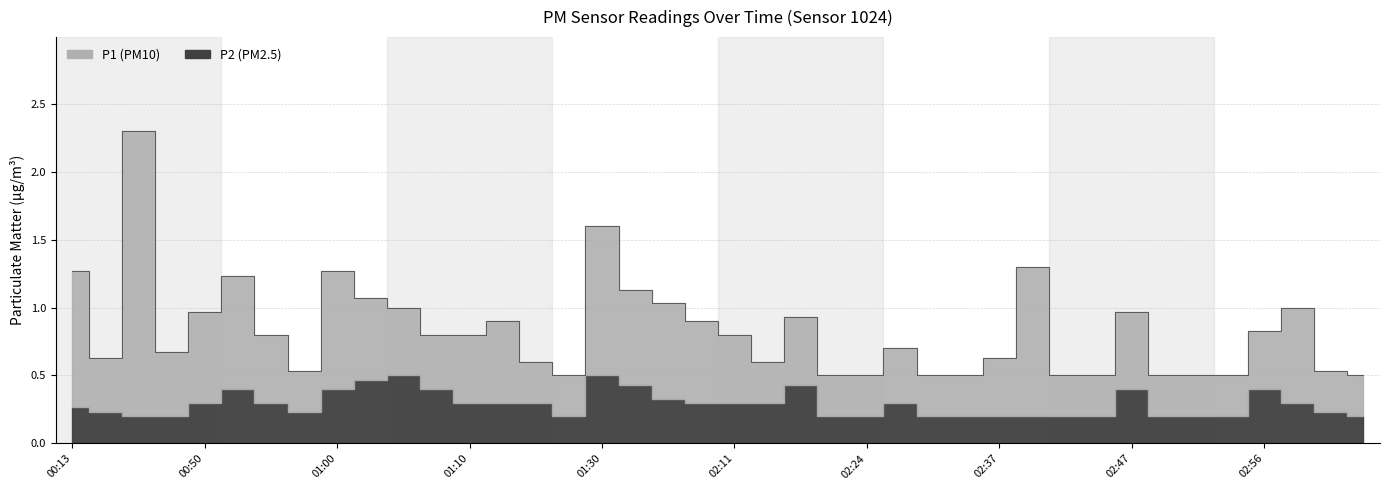

True or false: P1 and P2 cross at least once.

False